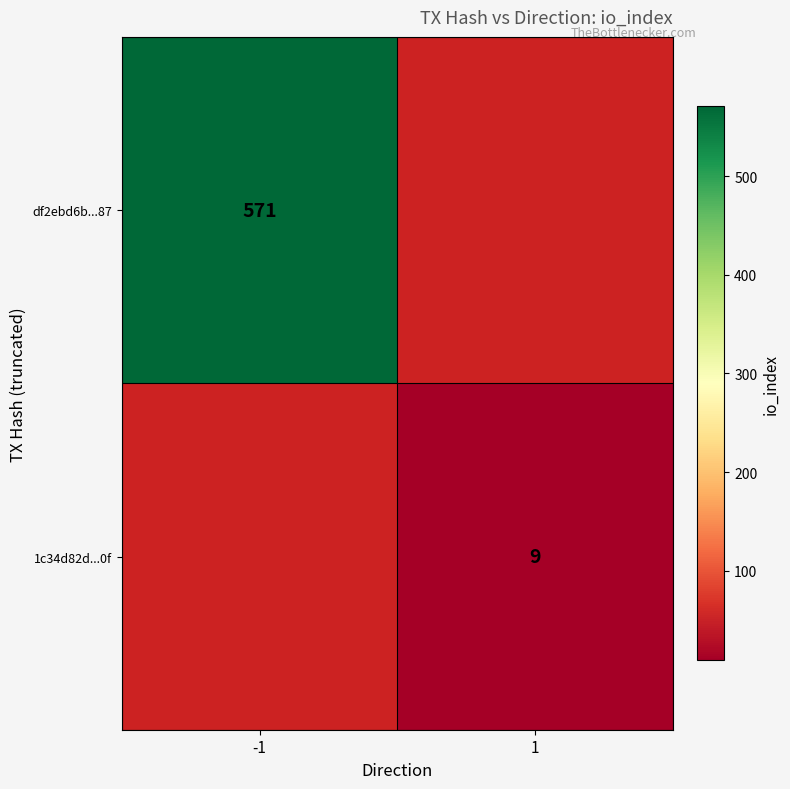

True or false: 1c34d82d...0f has a value of 9 at 1.

True